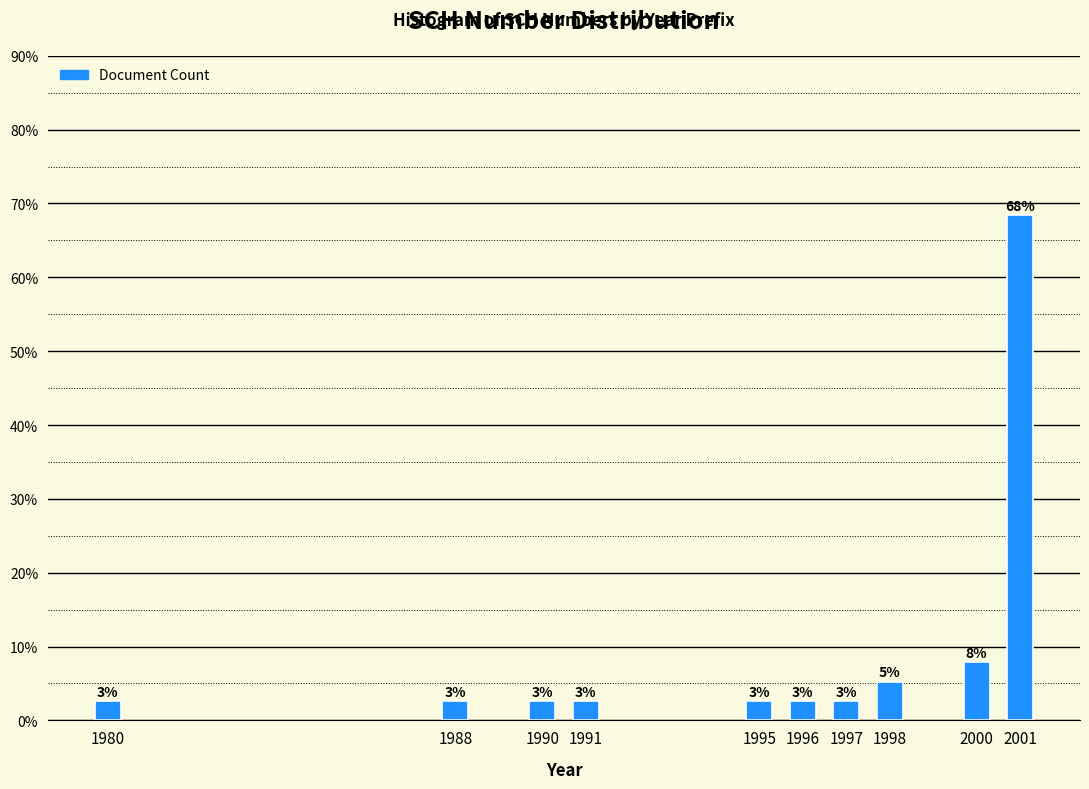

Are the bars horizontal?

No